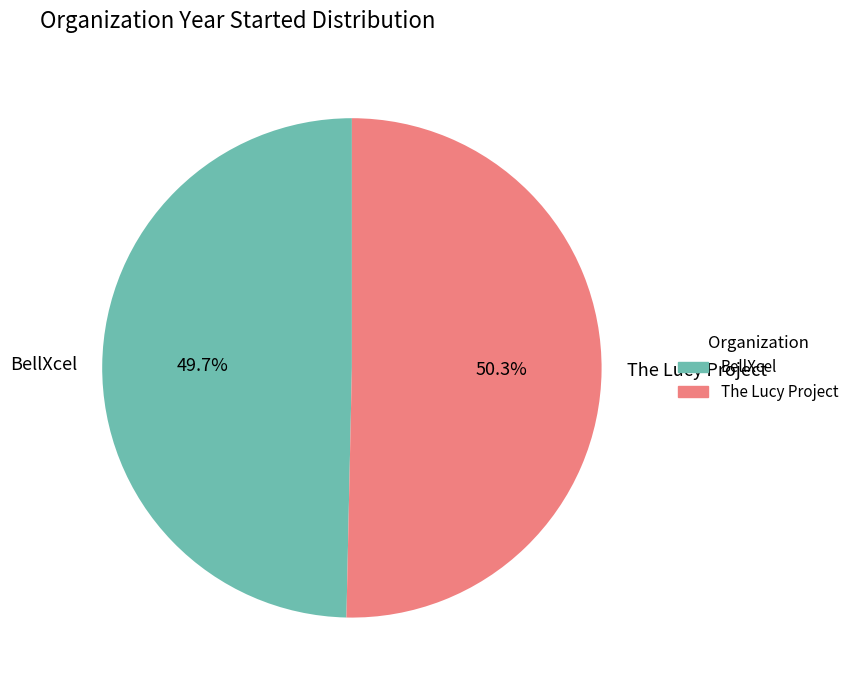

Count the number of slices in the pie.

2